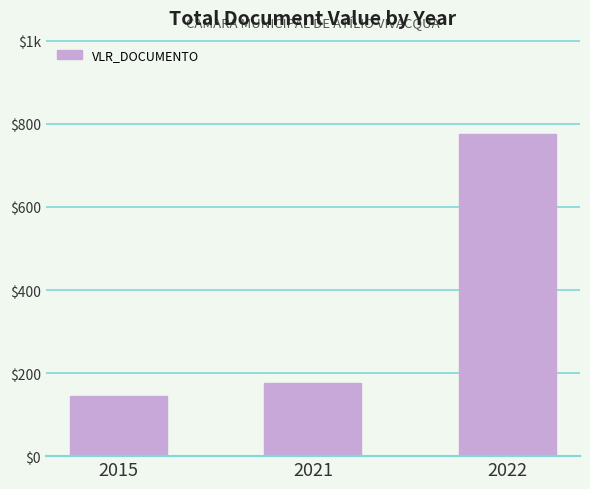

Reading left to right, transcribe all the data shown in this chart.

145.1	175.0	774.7